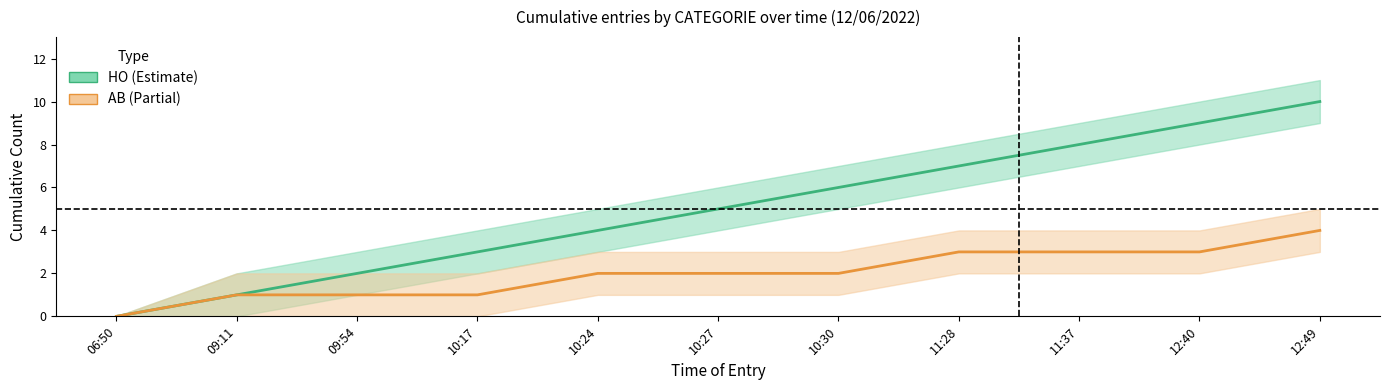

How many lines are shown in the chart?

2